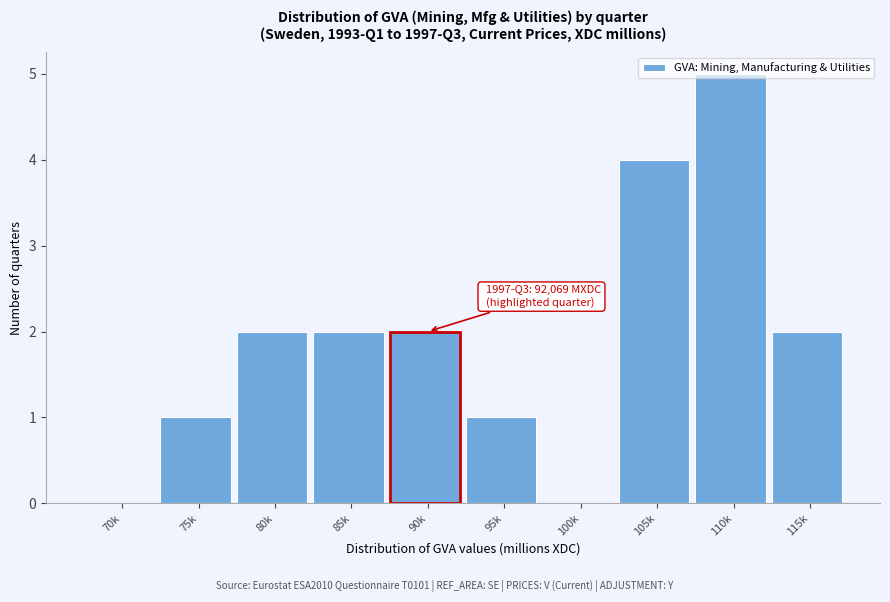

What is the change in value from 75k to 105k?

+3